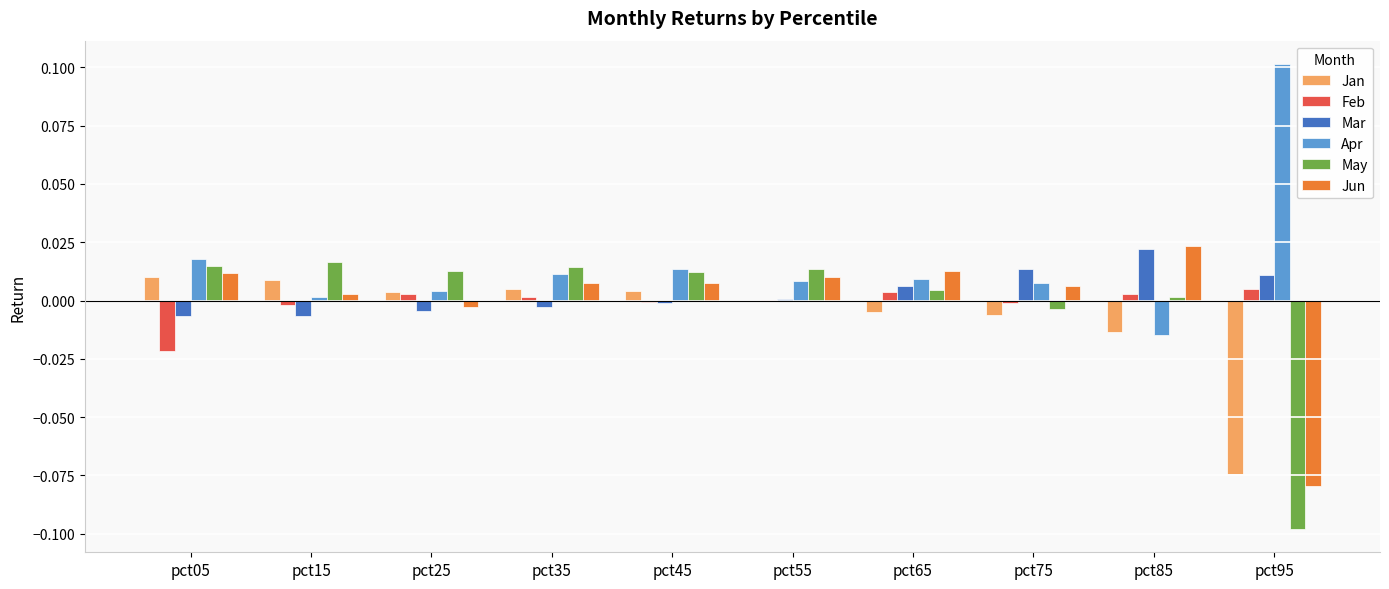

Is the value of Jun at pct05 greater than the value of May at pct15?

No